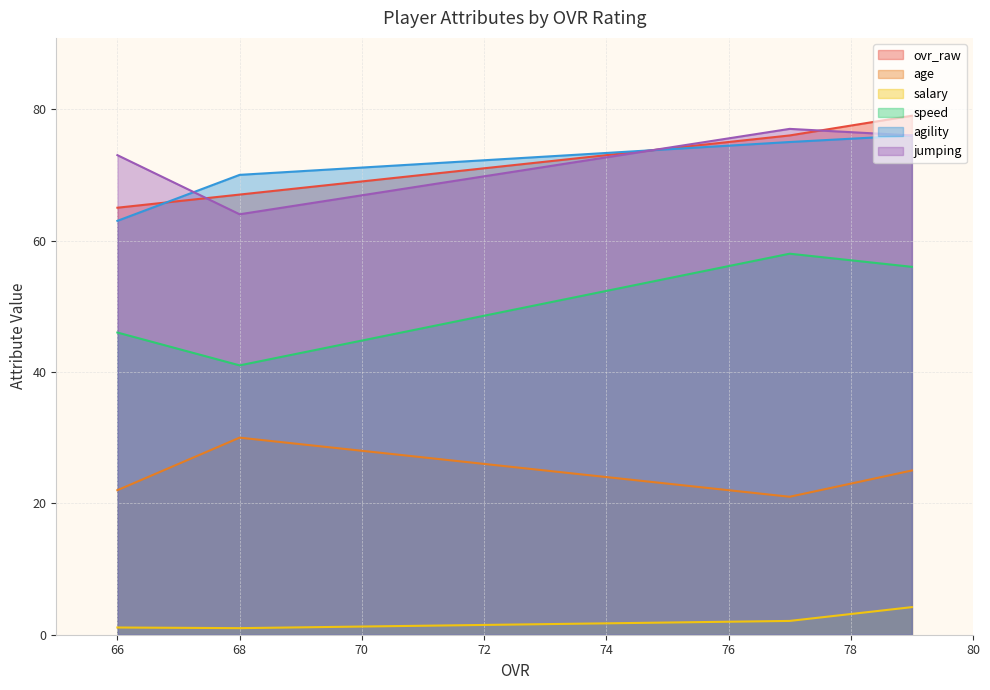

True or false: salary and agility cross at least once.

False